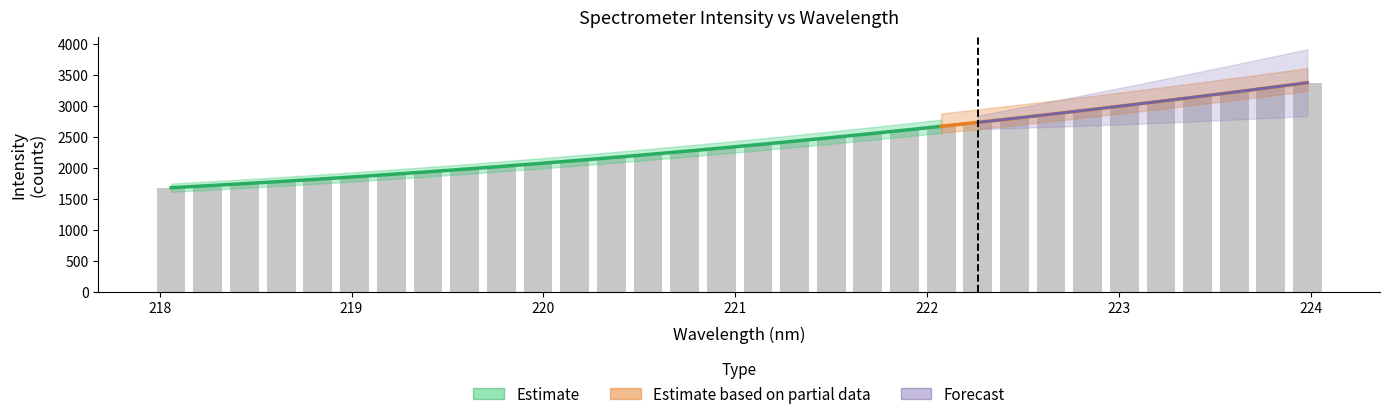

What is the value of the 31st bar from the left?

3292.7